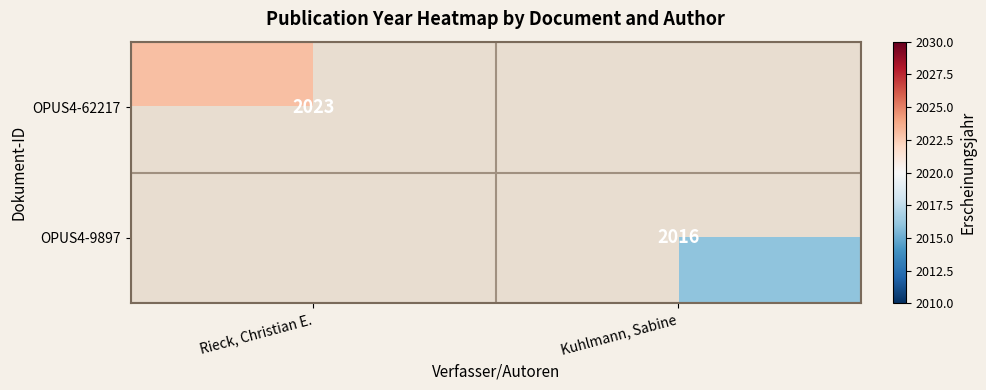

The value of OPUS4-9897 at Kuhlmann, Sabine is 2016. True or false?

True